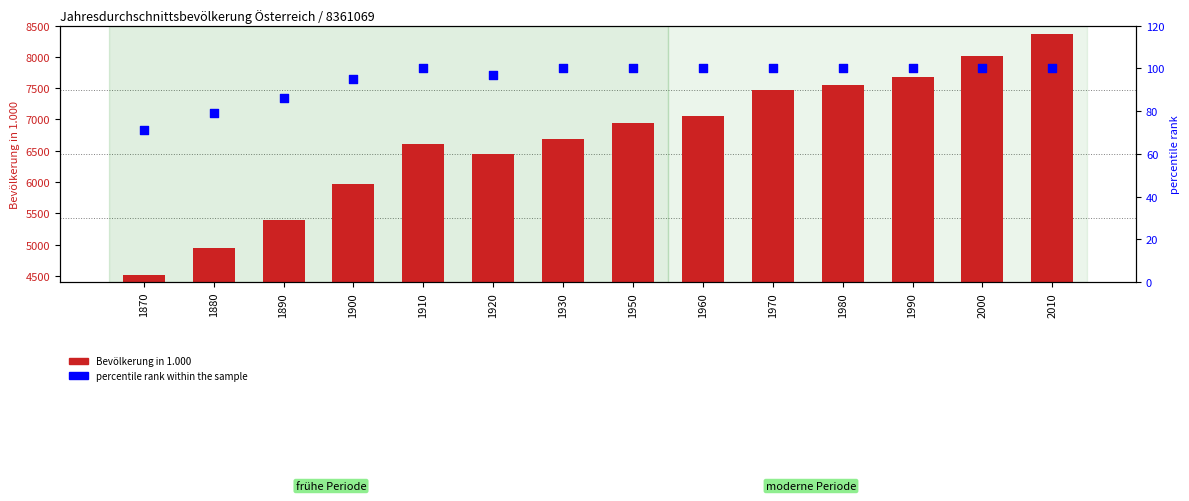

At which category is the sum across all series the highest?

2010